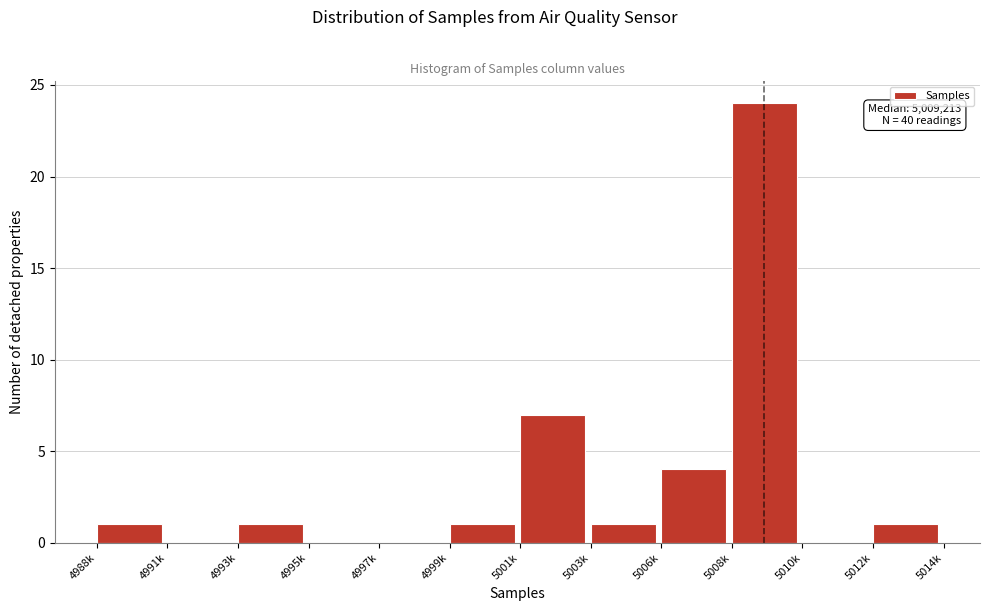

Reading left to right, what are all the values shown in this chart?

4988k=1	4991k=0	4993k=1	4995k=0	4997k=0	4999k=1	5001k=7	5003k=1	5006k=4	5008k=24	5010k=0	5012k=1